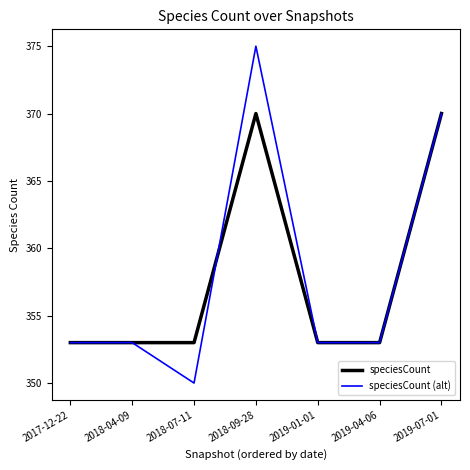

List the series in order of their peak value, lowest first.

speciesCount, speciesCount (alt)